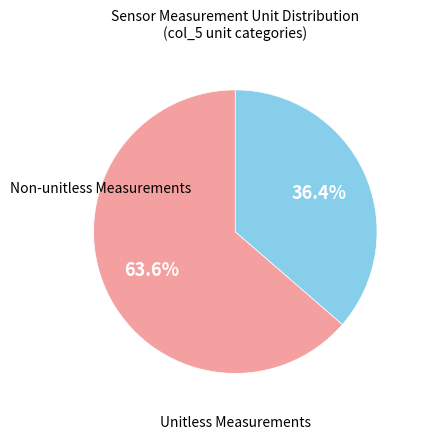

Does any single category account for the majority?

Yes